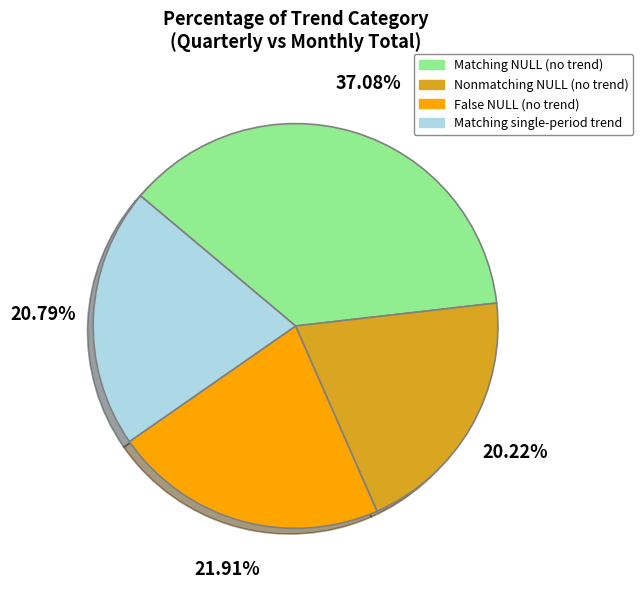

Rank the categories by value from highest to lowest.

Matching NULL (no trend), False NULL (no trend), Matching single-period trend, Nonmatching NULL (no trend)